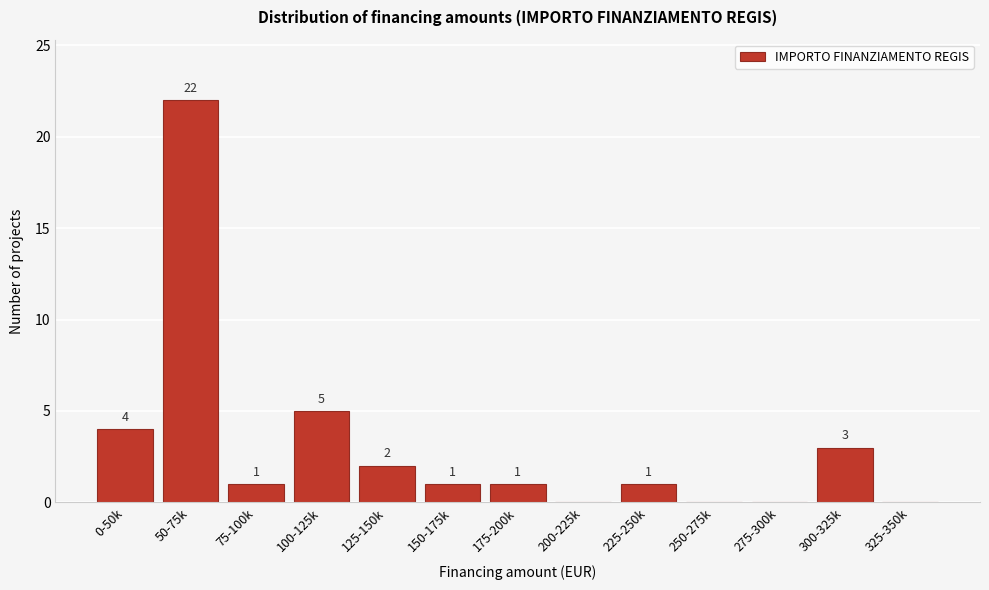

Reading right to left, what are all the values shown in this chart?

325-350k=0	300-325k=3	275-300k=0	250-275k=0	225-250k=1	200-225k=0	175-200k=1	150-175k=1	125-150k=2	100-125k=5	75-100k=1	50-75k=22	0-50k=4